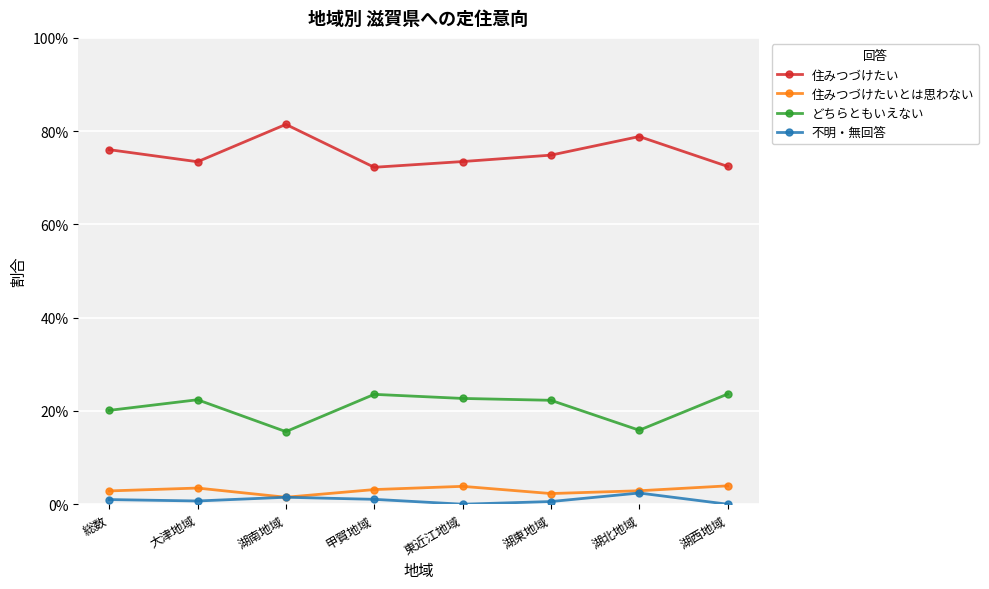

What are all the series names shown in the legend?

住みつづけたい, 住みつづけたいとは思わない, どちらともいえない, 不明・無回答